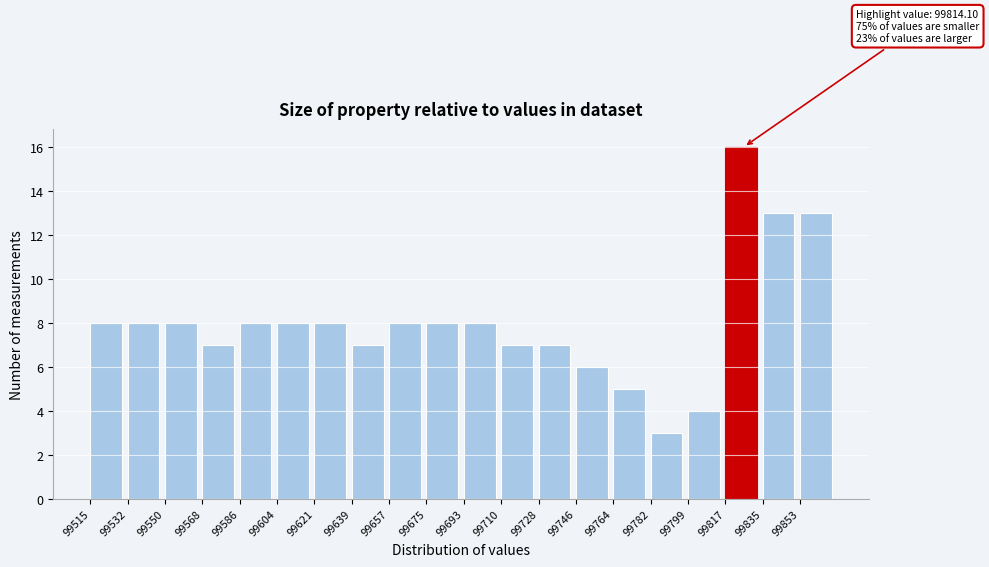

Reading left to right, what are all the values shown in this chart?

8	8	8	7	8	8	8	7	8	8	8	7	7	6	5	3	4	16	13	13